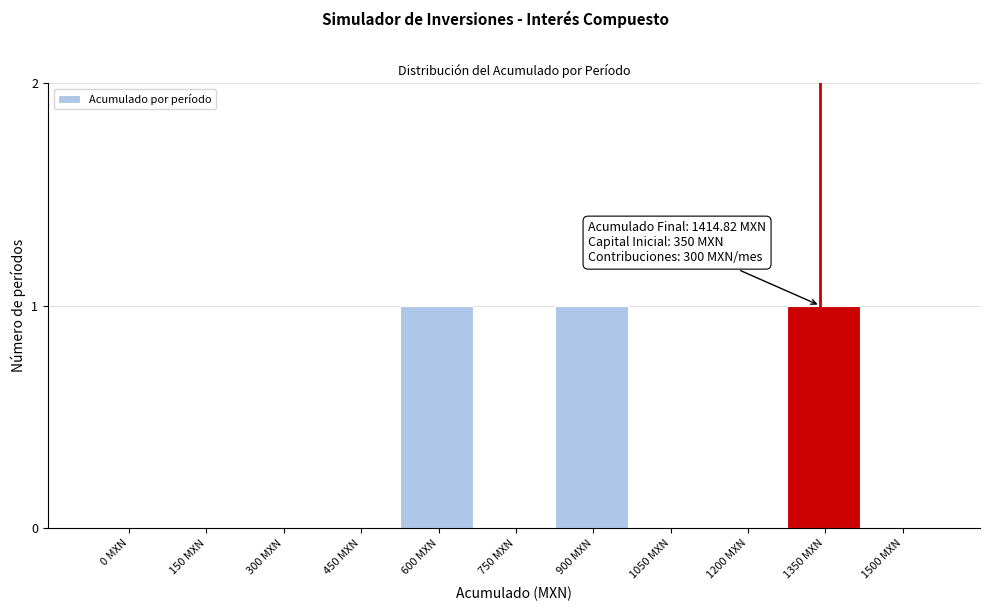

Reading left to right, what are all the values shown in this chart?

0 MXN=0	150 MXN=0	300 MXN=0	450 MXN=0	600 MXN=1	750 MXN=0	900 MXN=1	1050 MXN=0	1200 MXN=0	1350 MXN=1	1500 MXN=0